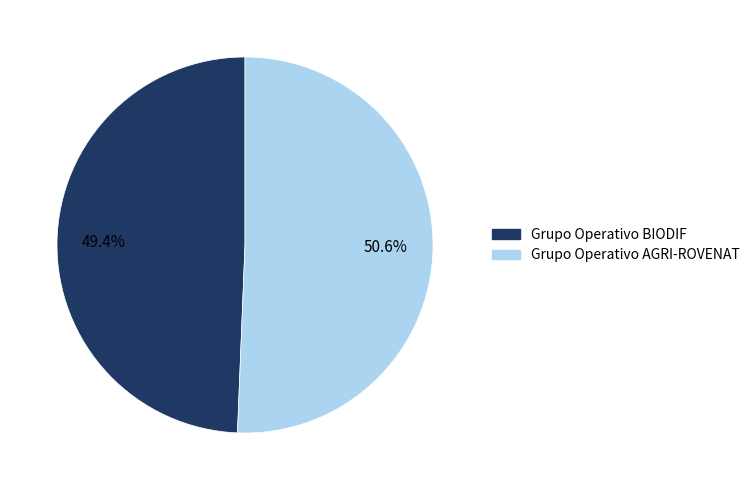

How many segments does this pie chart have?

2